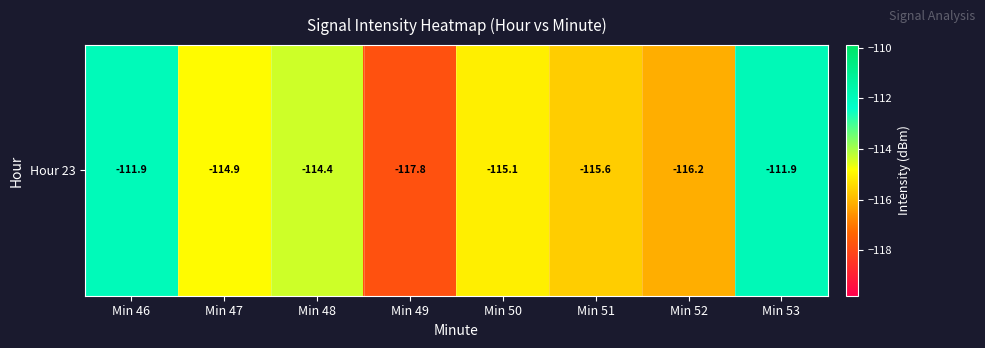

At which label is the value closest to -114?

Min 48